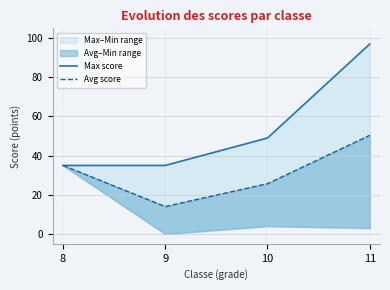

What is the greatest value displayed?

97.0